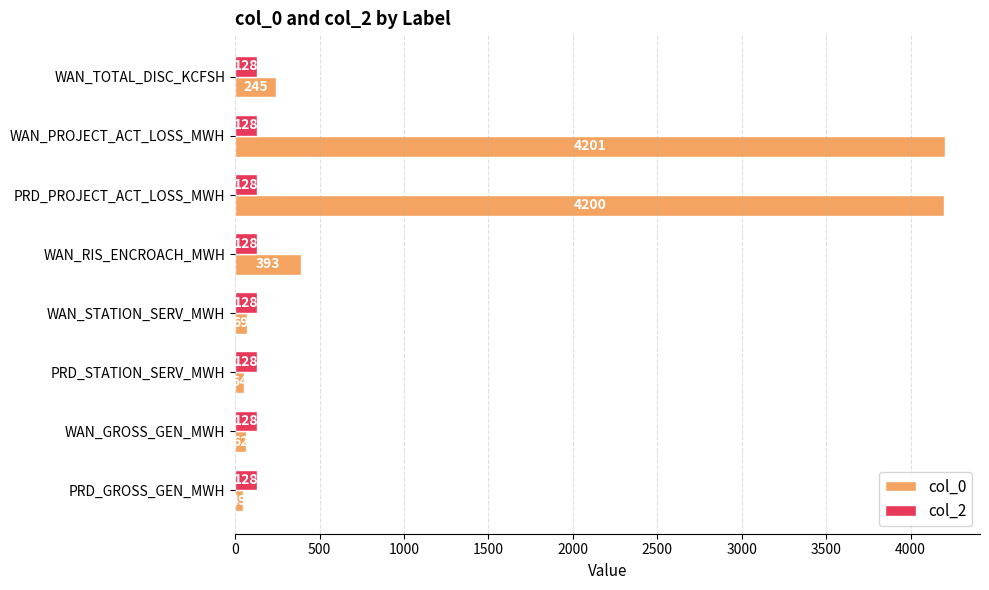

How many data points does each series have?

8